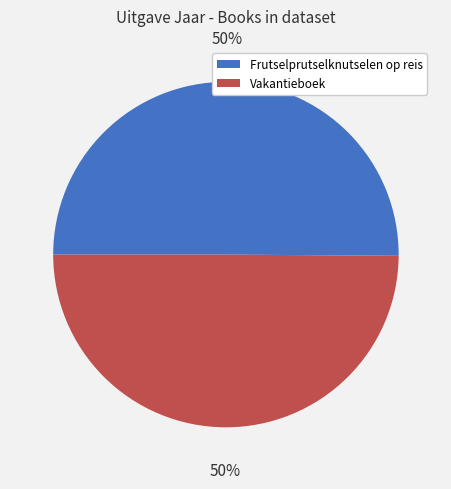

To the nearest percent, what portion does Vakantieboek represent?

50%